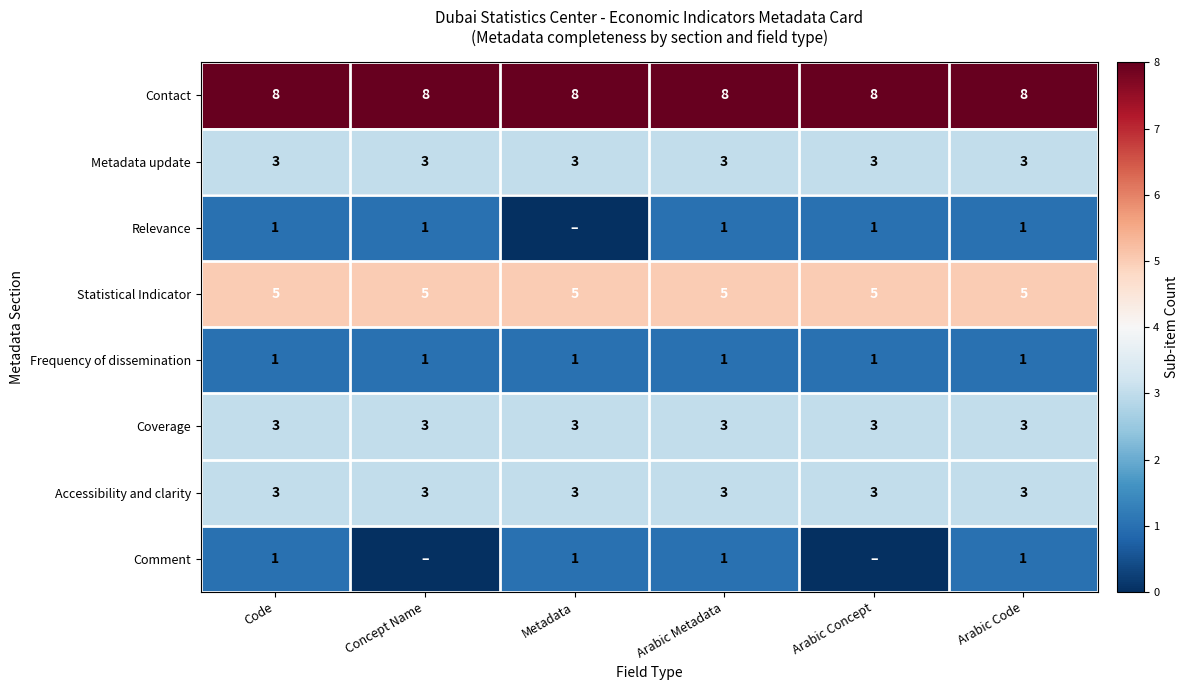

Which label corresponds to the largest value in the chart?

Code